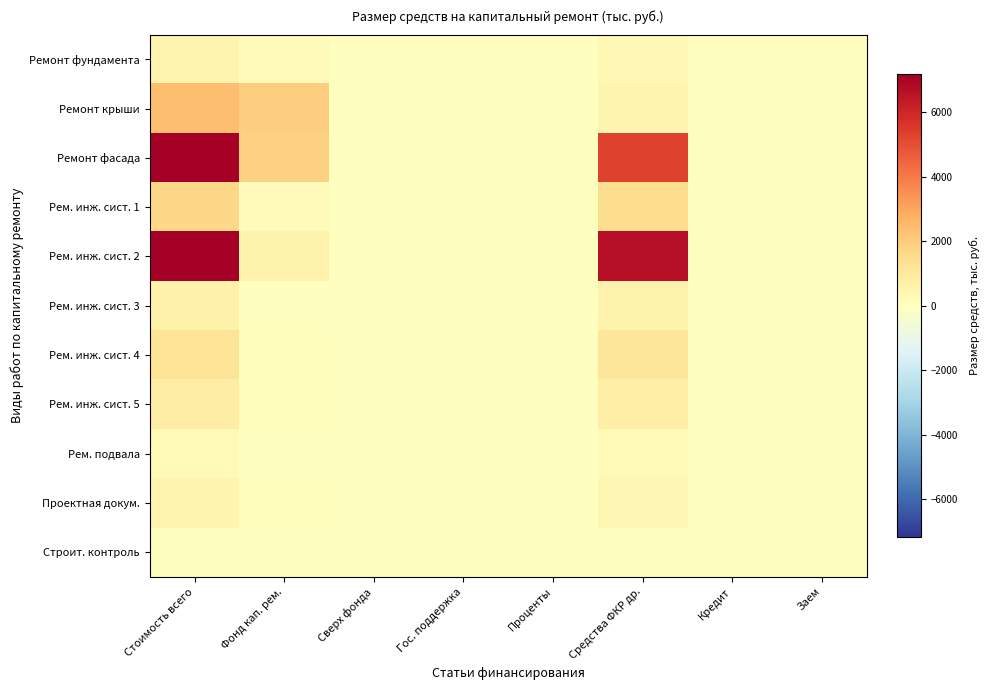

Which has a higher value, Гос. поддержка or Средства ФКР др.?

Средства ФКР др.